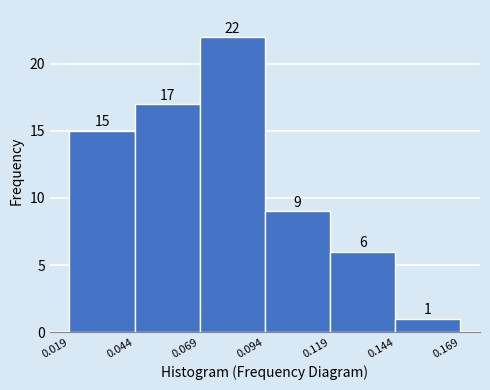

Reading left to right, list every bar in this chart as the range it spans on the x-axis followed by its height.

0.019 to 0.044: 15
0.044 to 0.069: 17
0.069 to 0.094: 22
0.094 to 0.119: 9
0.119 to 0.144: 6
0.144 to 0.169: 1